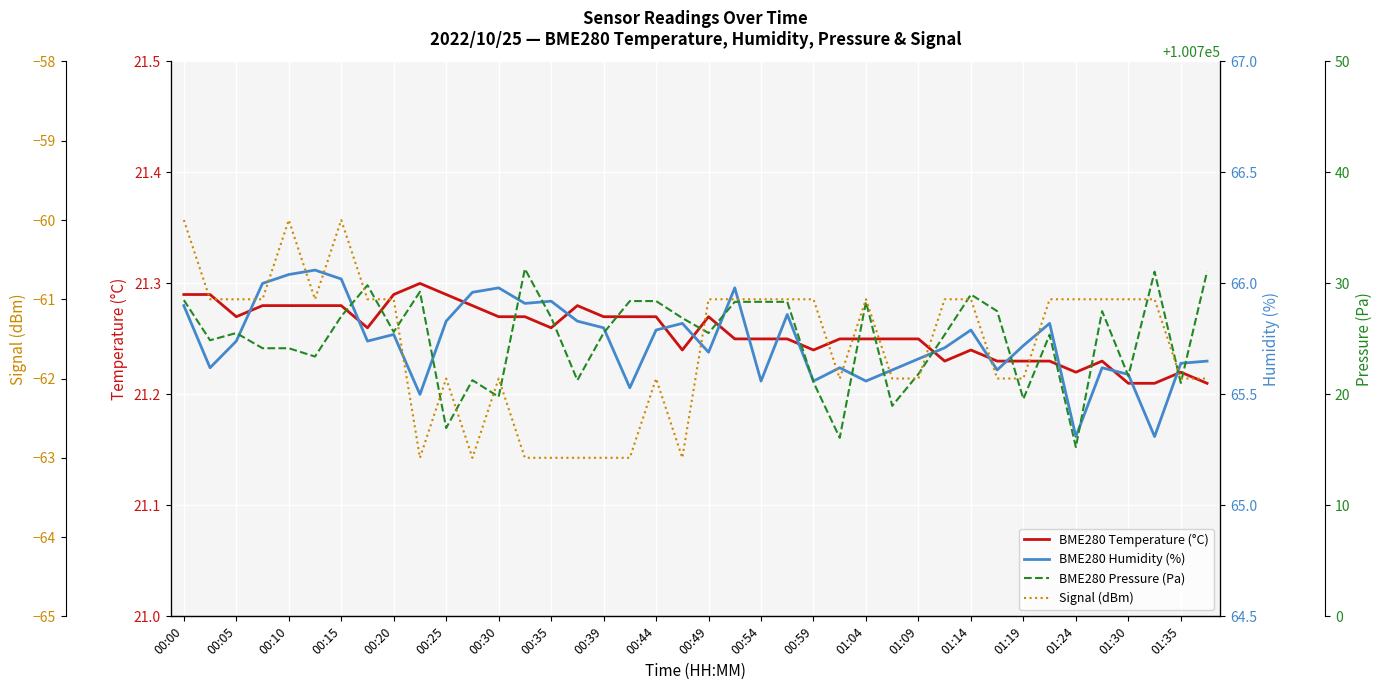

What is the average value of the BME280 Humidity (%) series?

65.7